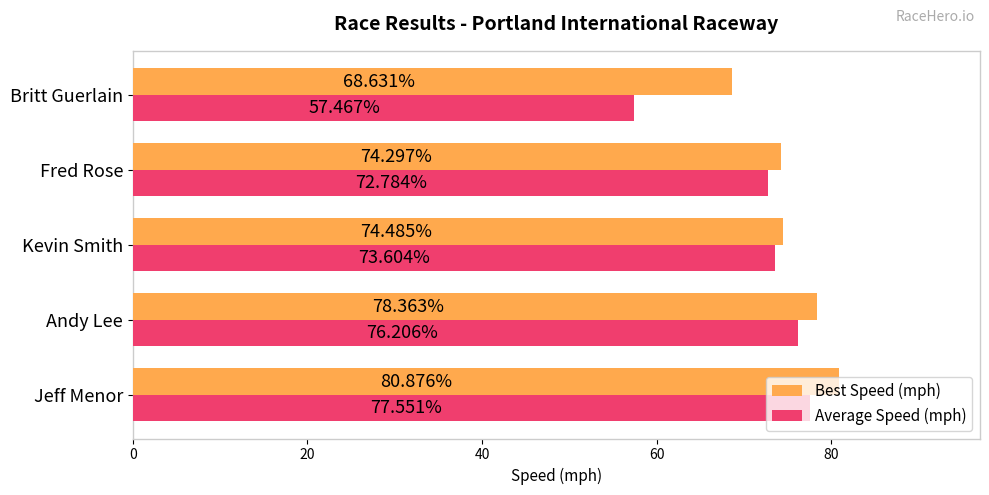

Which series has the widest spread of values?

Average Speed (mph)